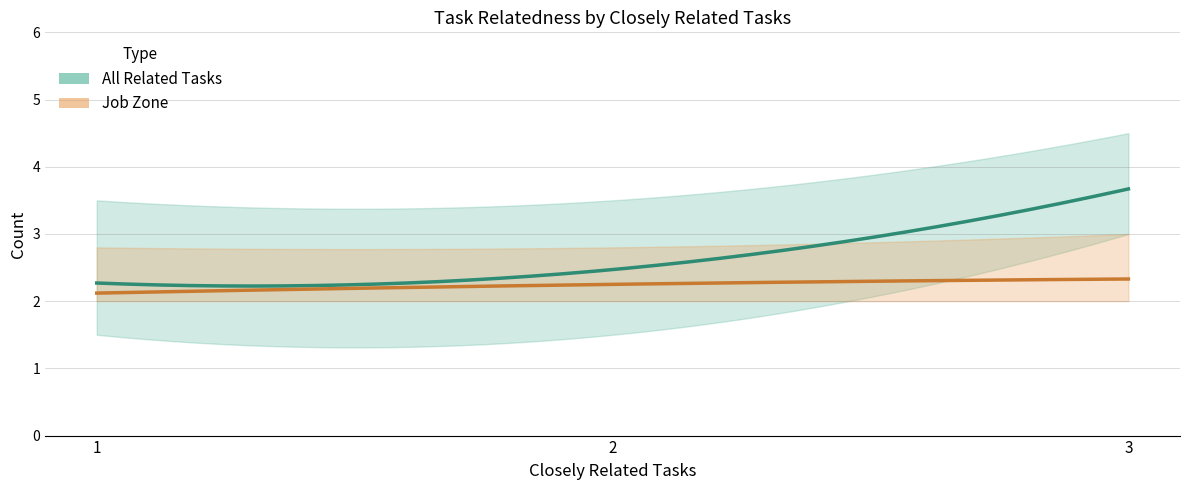

Reading right to left, transcribe all the data shown in this chart.

All Related Tasks: 2	2	2	2	2	2	2	2	2	2	2	2	2	2	2	2	2	2	2	3	3	4	5	2	2	2	2	2	2	2	2	3	3	3	4	3	3	3	4	4
Job Zone: 2	2	3	2	2	3	2	2	2	2	2	2	2	2	2	2	2	2	2	2	3	2	2	2	3	2	2	2	2	2	3	2	3	2	2	2	2	3	2	2